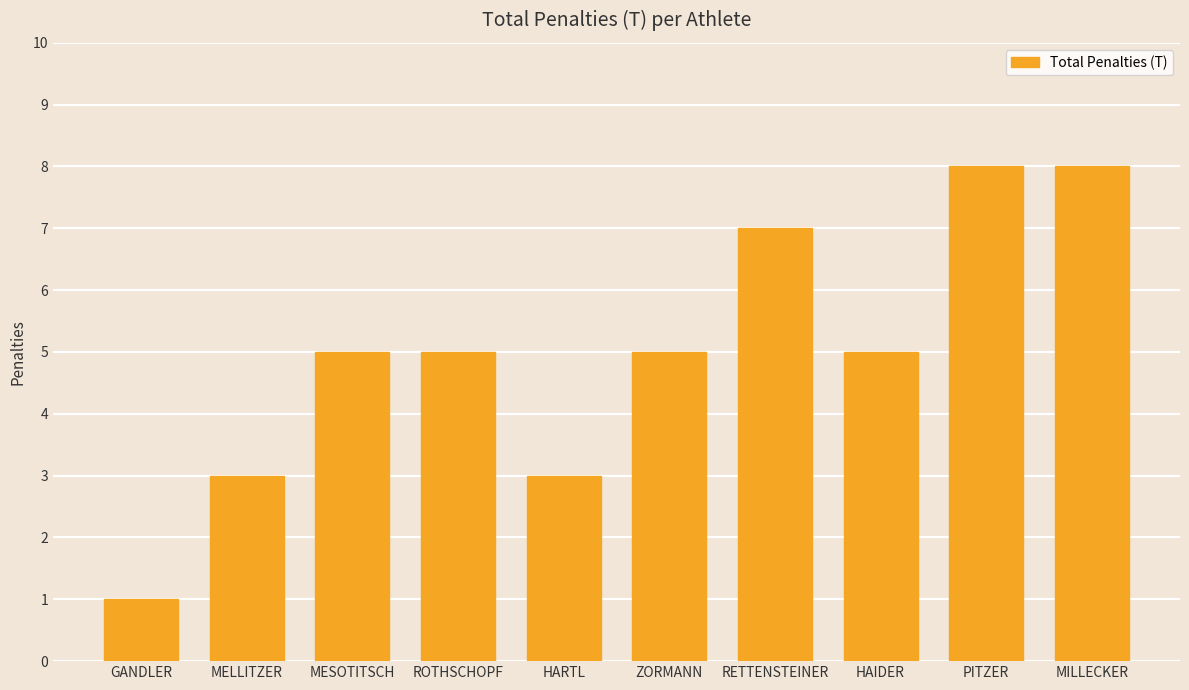

The chart shows a value of 3 at MELLITZER. True or false?

True